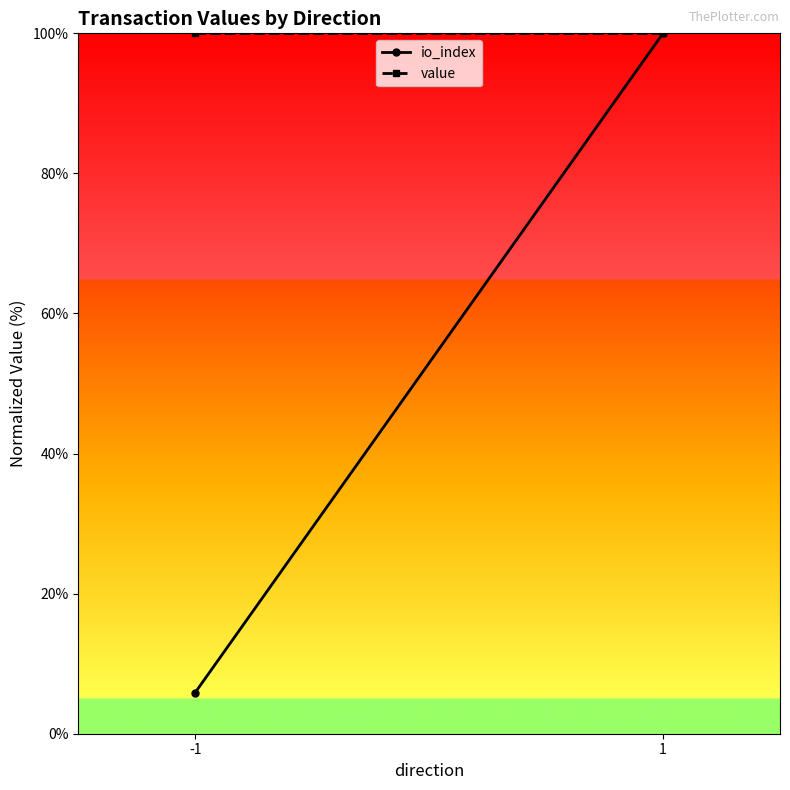

Reading left to right, extract all data points from this chart.

io_index: -1=5.9	1=100.0
value: -1=100.0	1=100.0